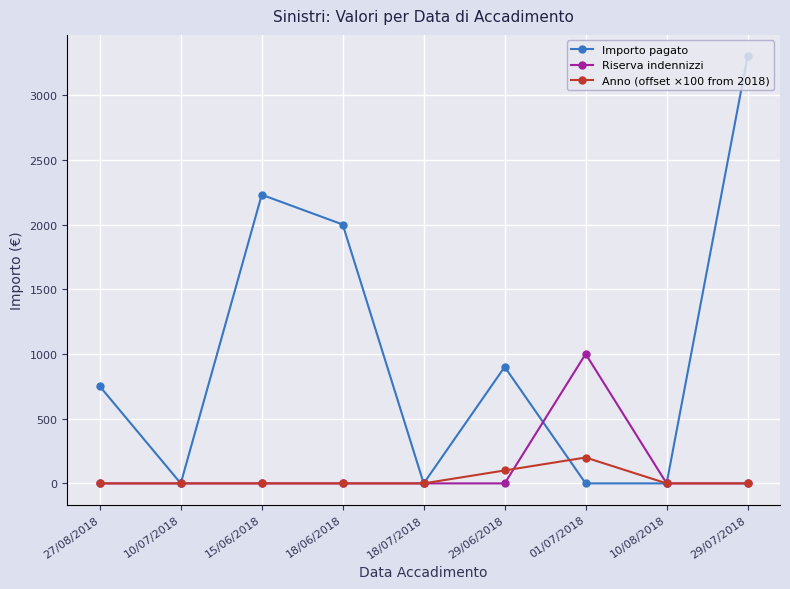

What is the spread (max minus min) of values at 01/07/2018?

1000